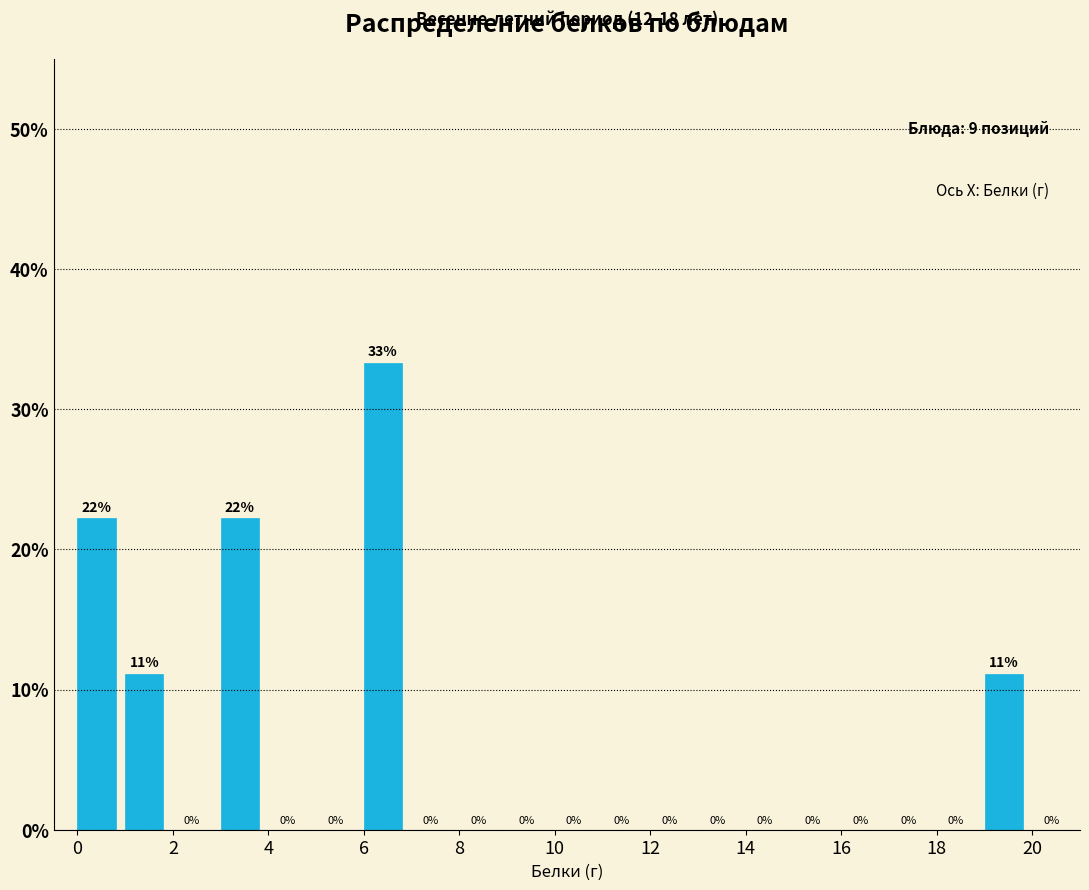

Which range on the x-axis has the tallest bar?

6 to 7